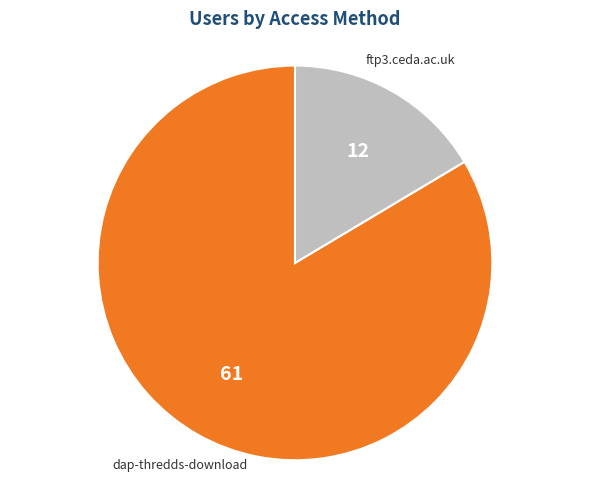

Which slice is the largest?

dap-thredds-download